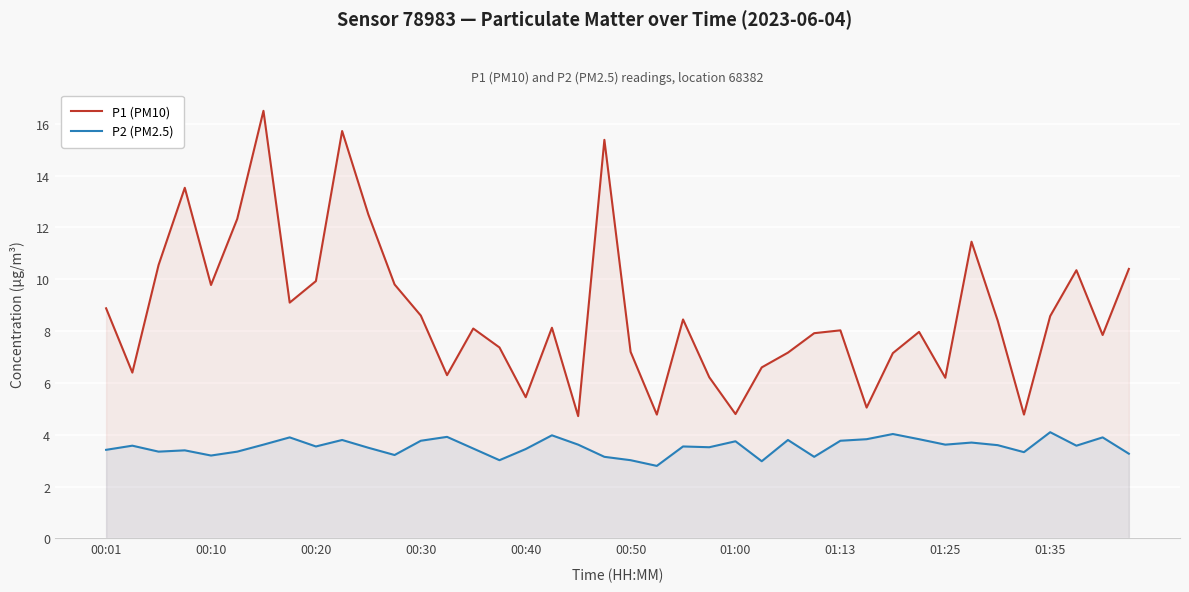

What is the total value across all series at 11?

13.0